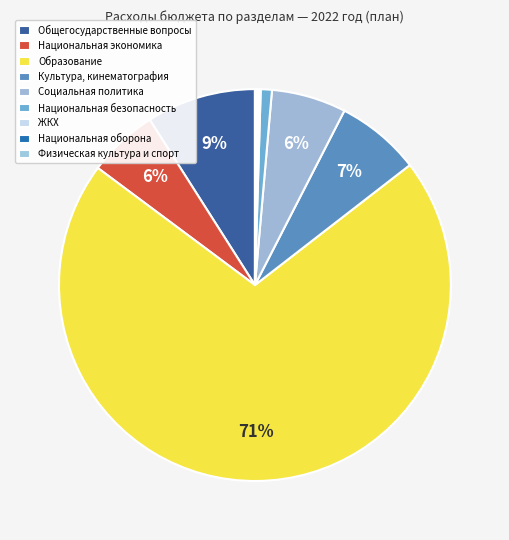

Which slice is the largest?

Образование